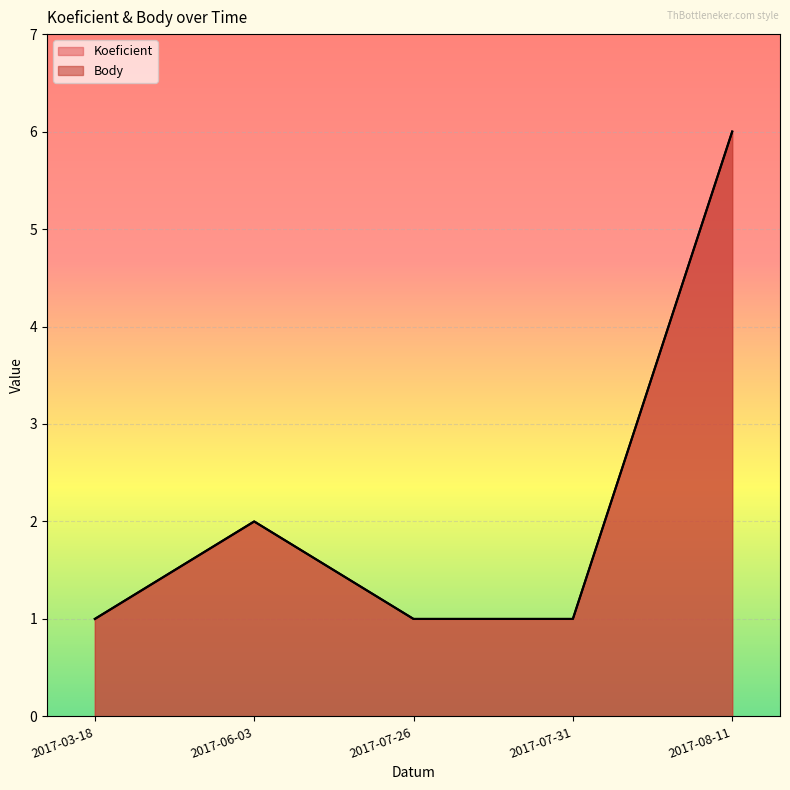

List the series in order of their peak value, lowest first.

Koeficient, Body